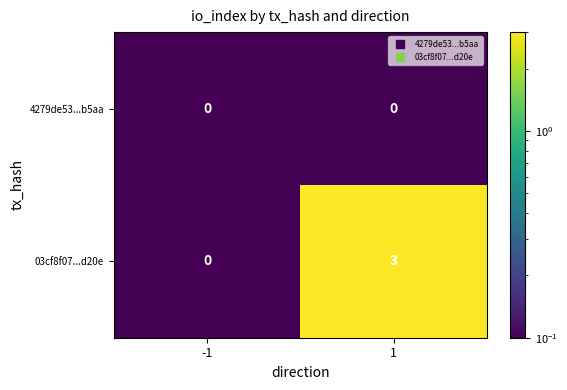

The value of 4279de53...b5aa at -1 is 0. True or false?

True